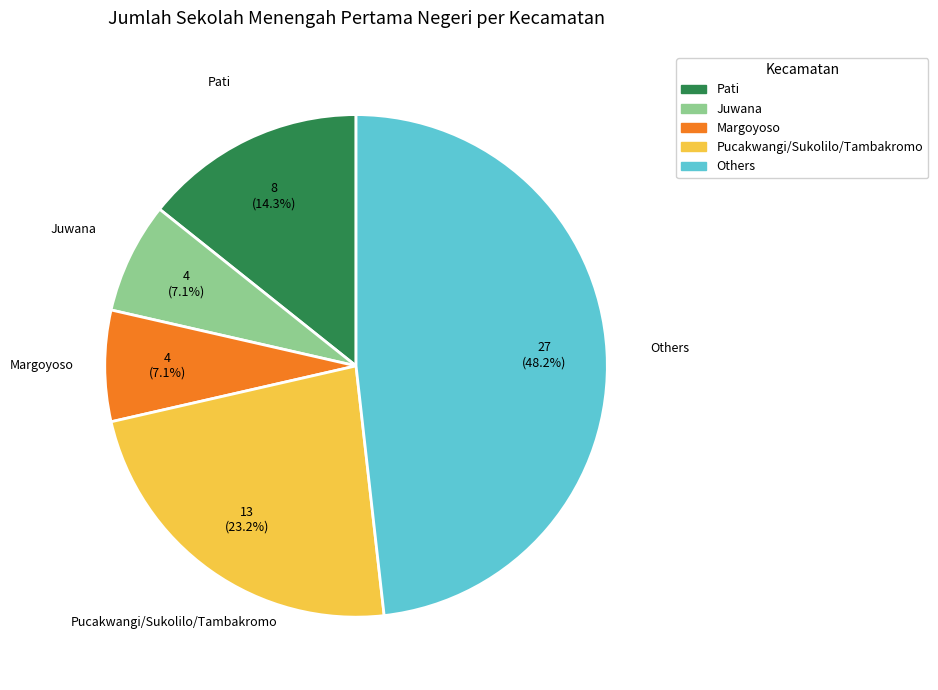

Which category has the biggest portion of the pie?

Others